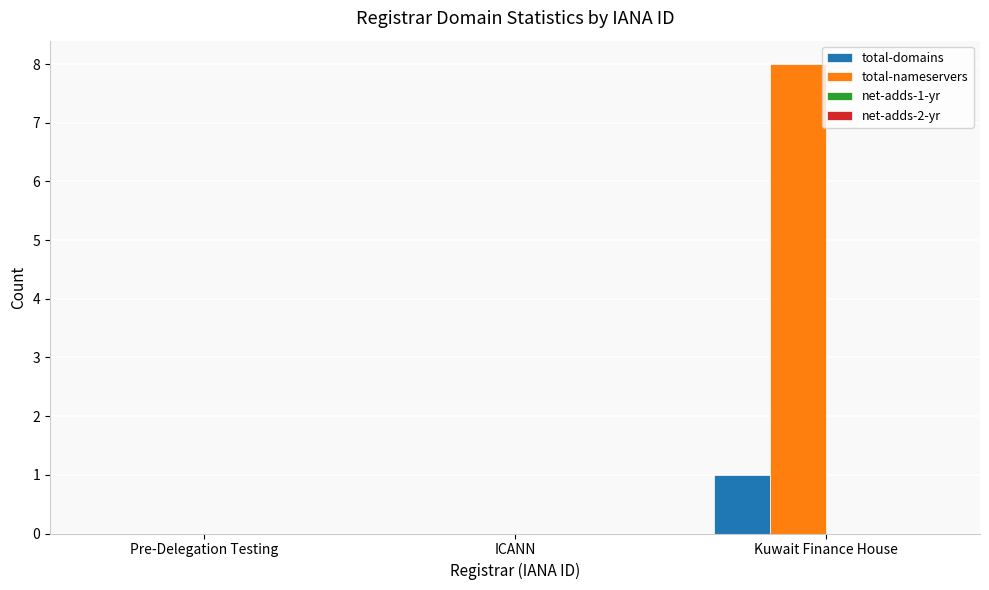

What is the total value across all series at Kuwait Finance House?

9